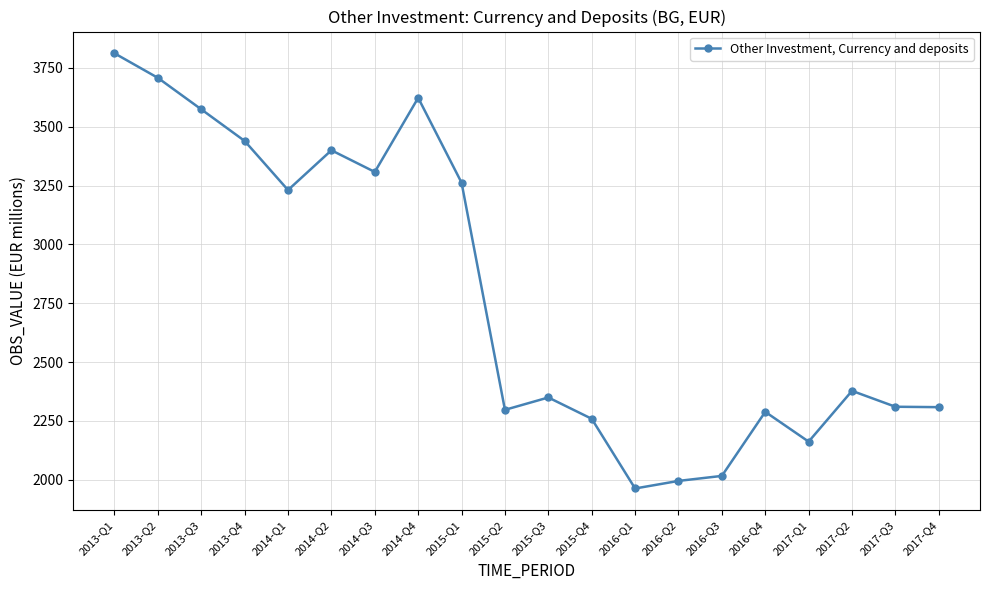

True or false: the data shows 413.3 at 2016-Q3.

False